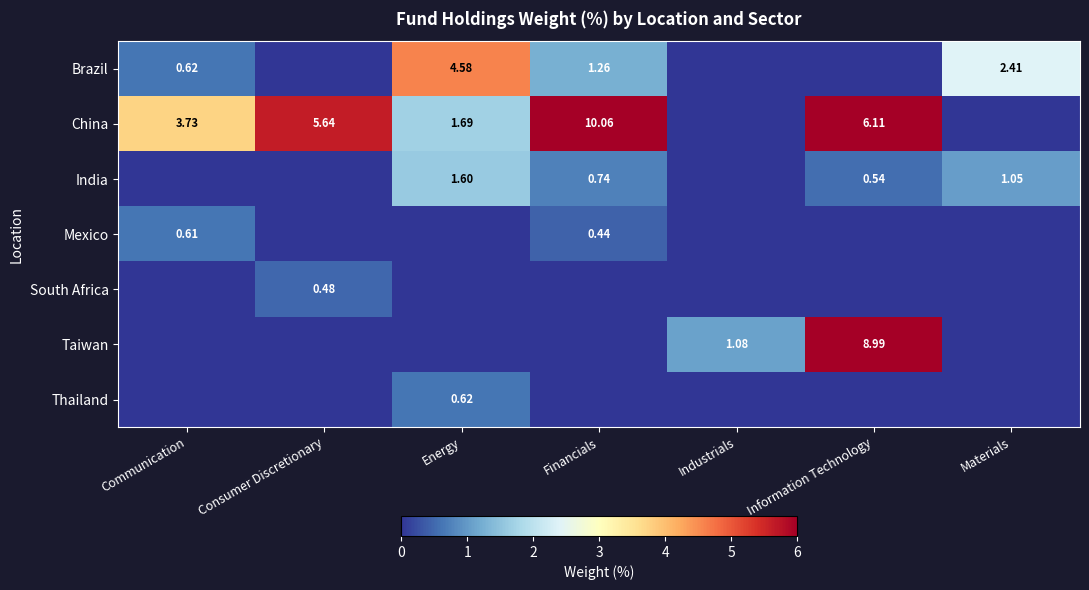

What is the difference between the second highest and second lowest values in the China series?

6.1